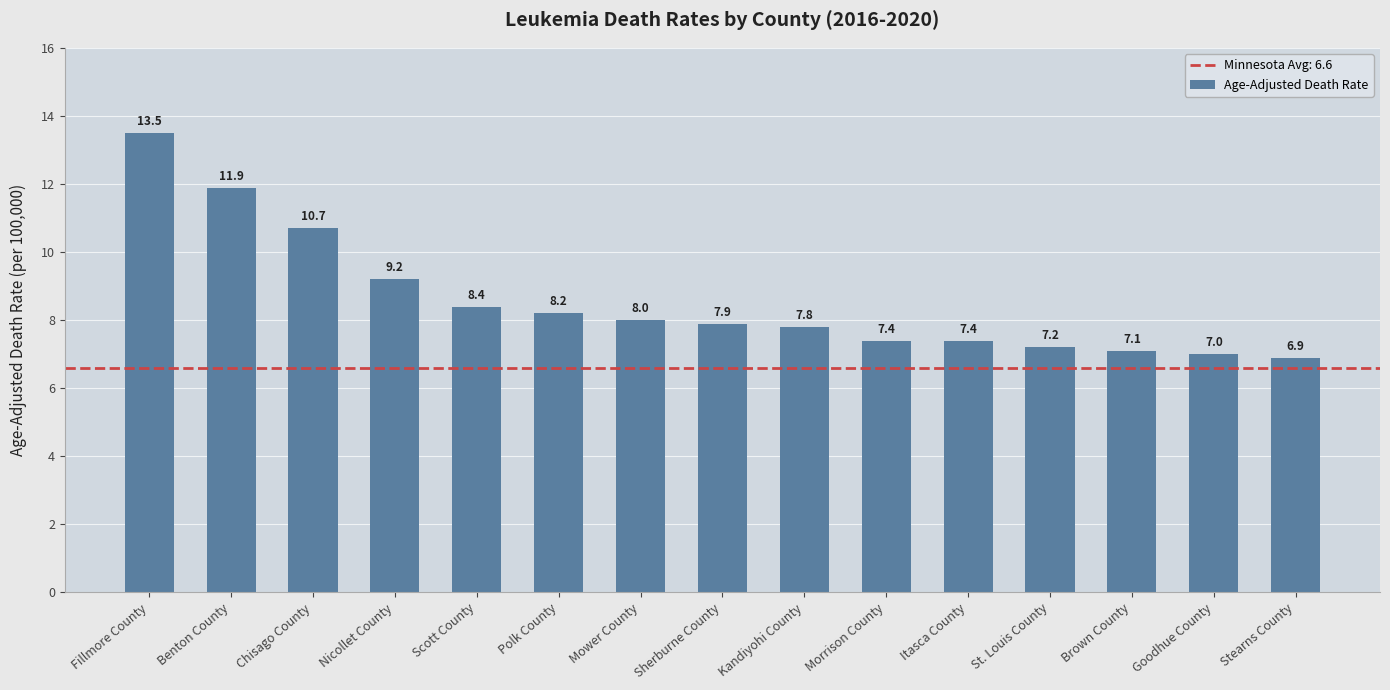

Reading left to right, what are all the values shown in this chart?

Fillmore County=13.5	Benton County=11.9	Chisago County=10.7	Nicollet County=9.2	Scott County=8.4	Polk County=8.2	Mower County=8.0	Sherburne County=7.9	Kandiyohi County=7.8	Morrison County=7.4	Itasca County=7.4	St. Louis County=7.2	Brown County=7.1	Goodhue County=7.0	Stearns County=6.9